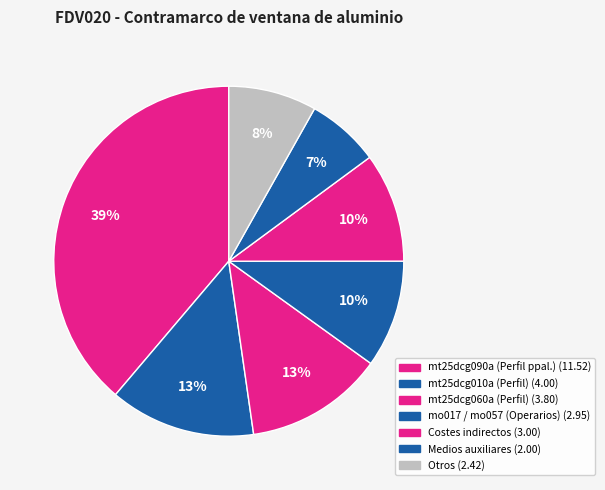

How many slices are in this pie chart?

7